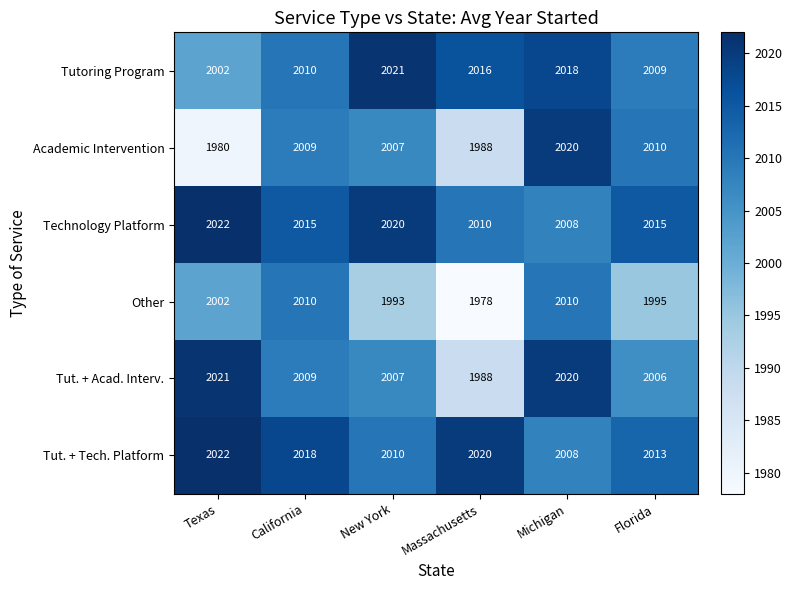

Rank the series at Florida from highest to lowest value.

Technology Platform, Tut. + Tech. Platform, Academic Intervention, Tutoring Program, Tut. + Acad. Interv., Other